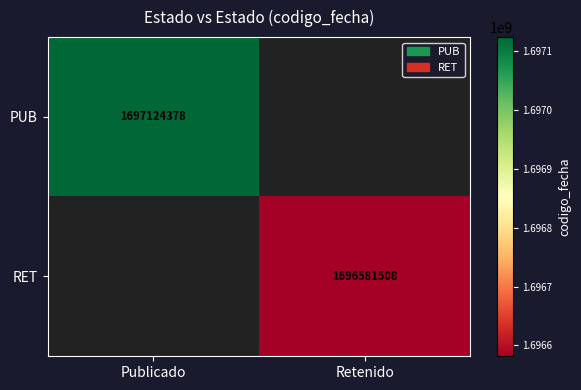

The value of RET at Retenido is 706934758. True or false?

False